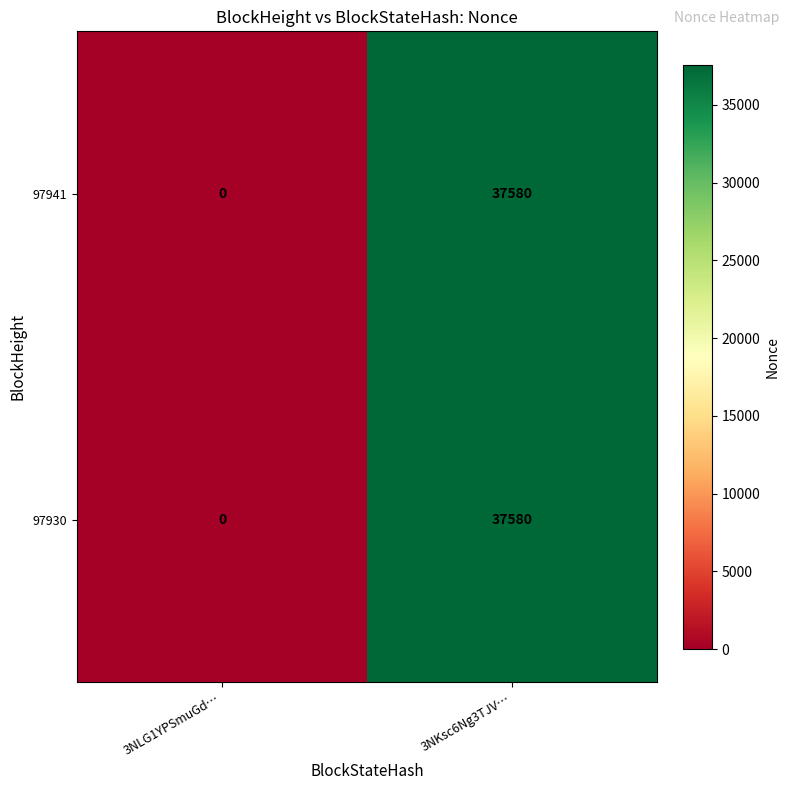

How many categories are shown in the chart?

2